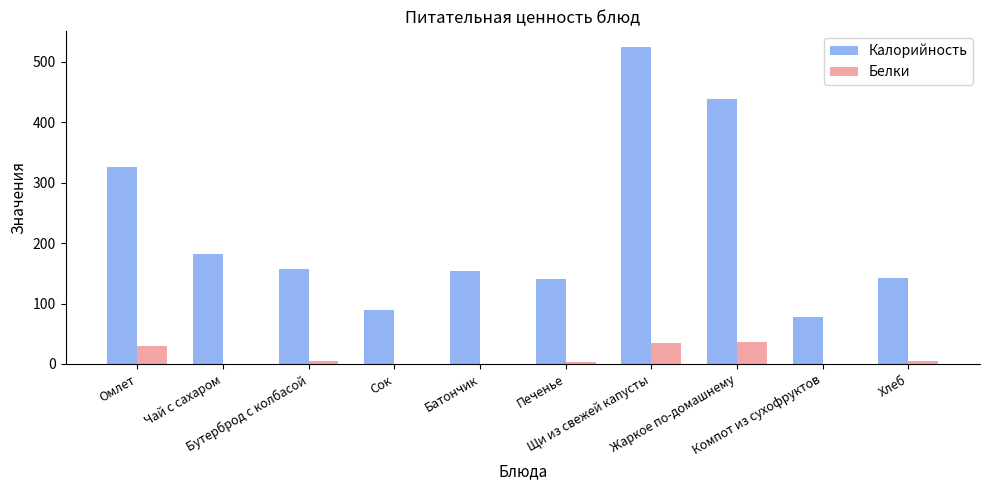

What are all the series names shown in the legend?

Калорийность, Белки